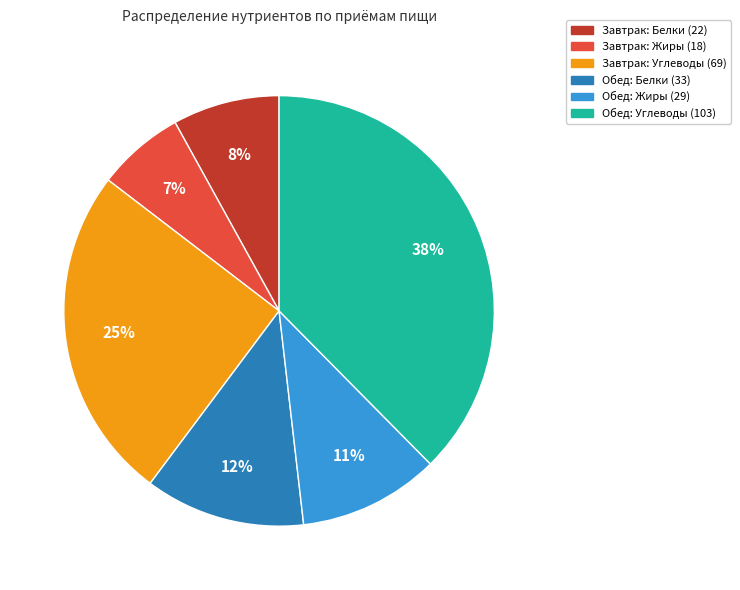

To the nearest percent, what is the average slice percentage?

17%